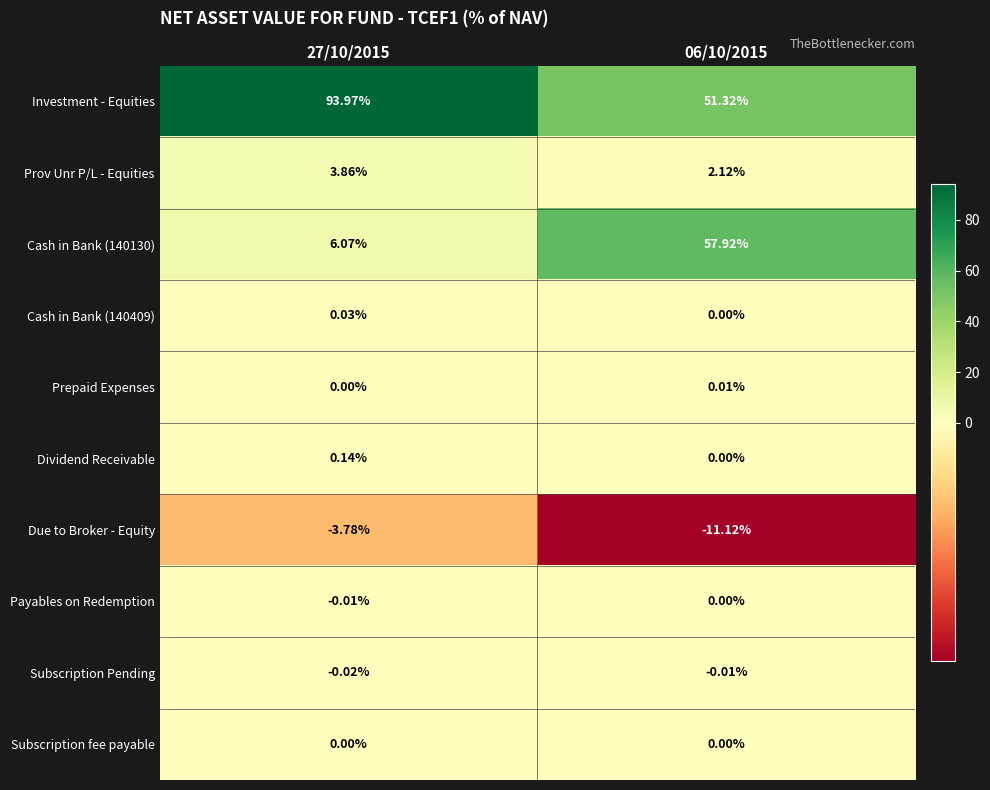

Is the value of Dividend Receivable at 27/10/2015 greater than the value of Subscription Pending at 27/10/2015?

Yes